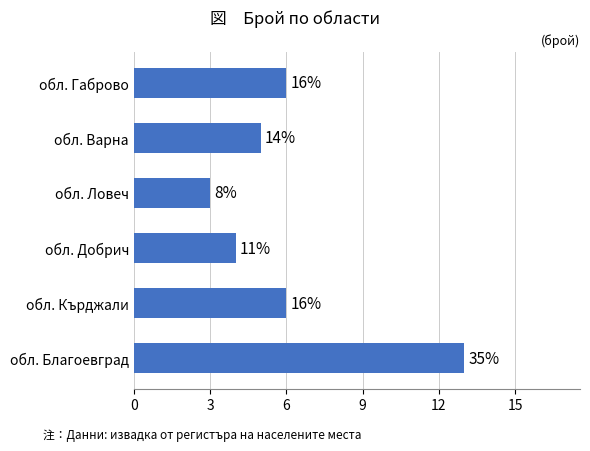

What is the difference between the maximum and second lowest values?

9